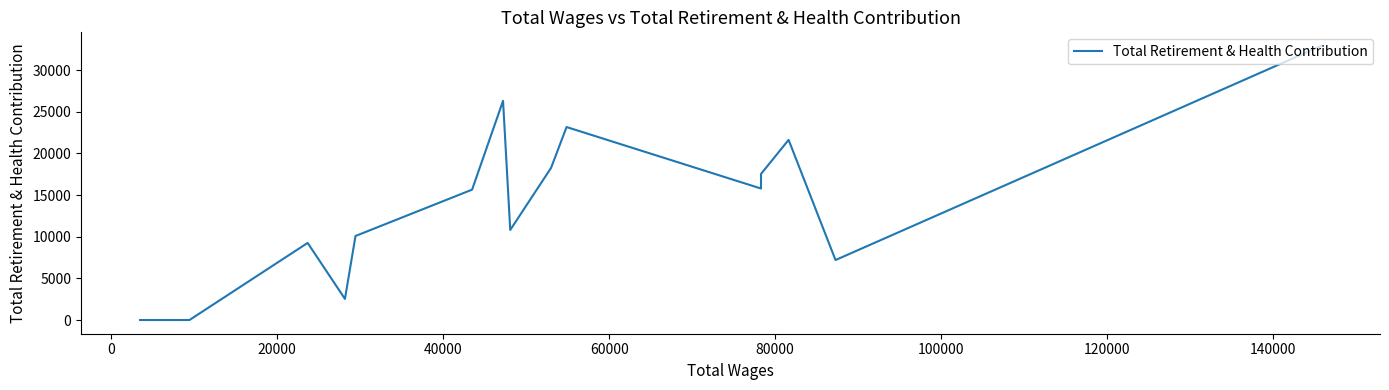

What is the sum of all values?

211122